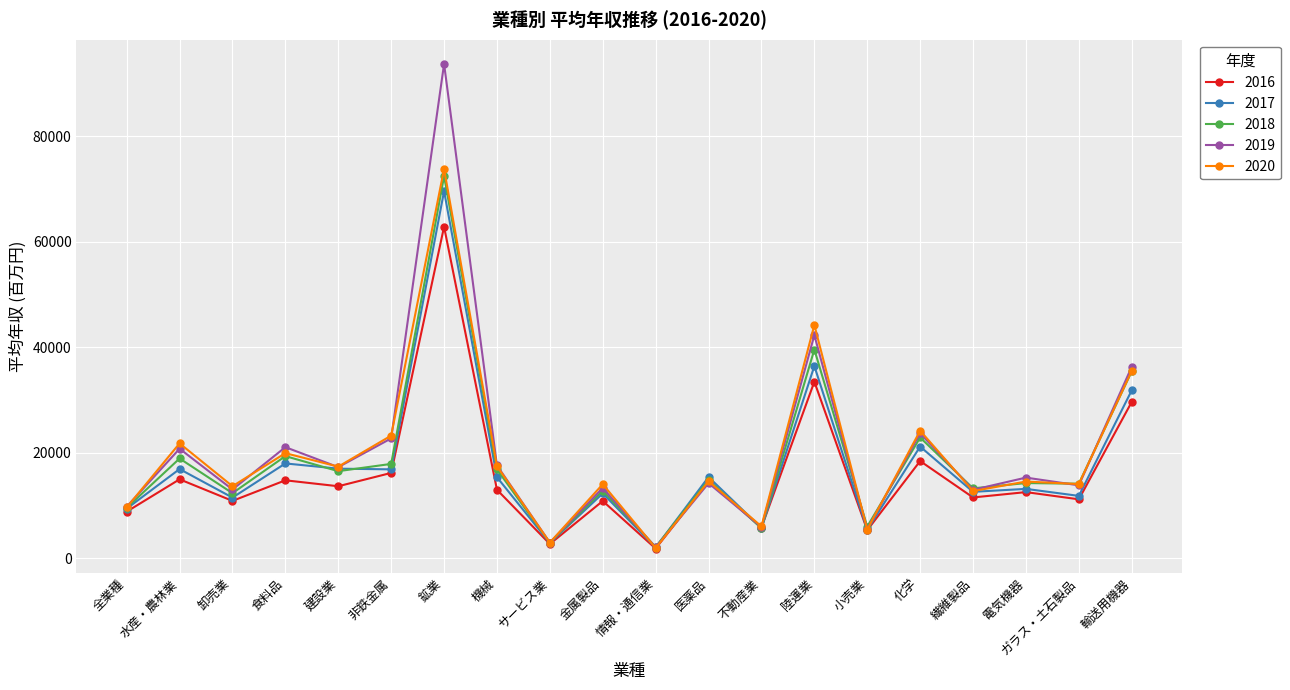

Is it true that 2018 equals 2466.9 at 不動産業?

False